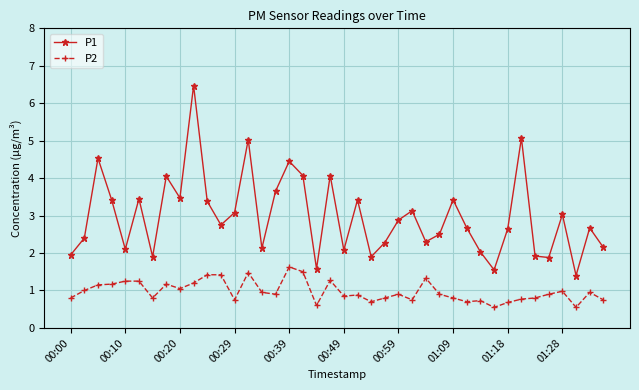

What is the maximum value for P2?

1.6